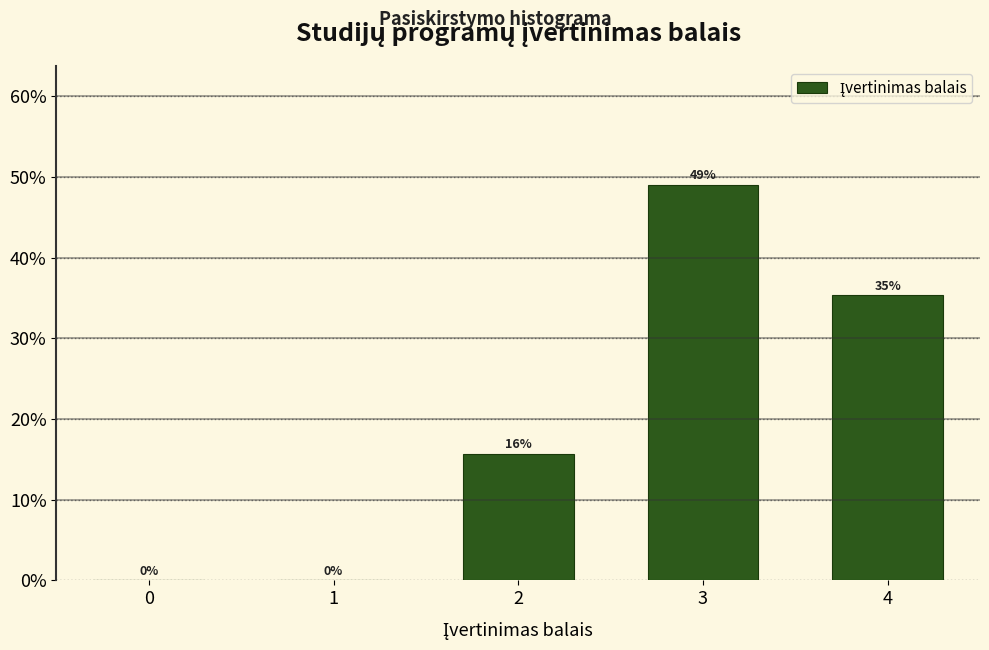

Which category has the highest value across all series?

3